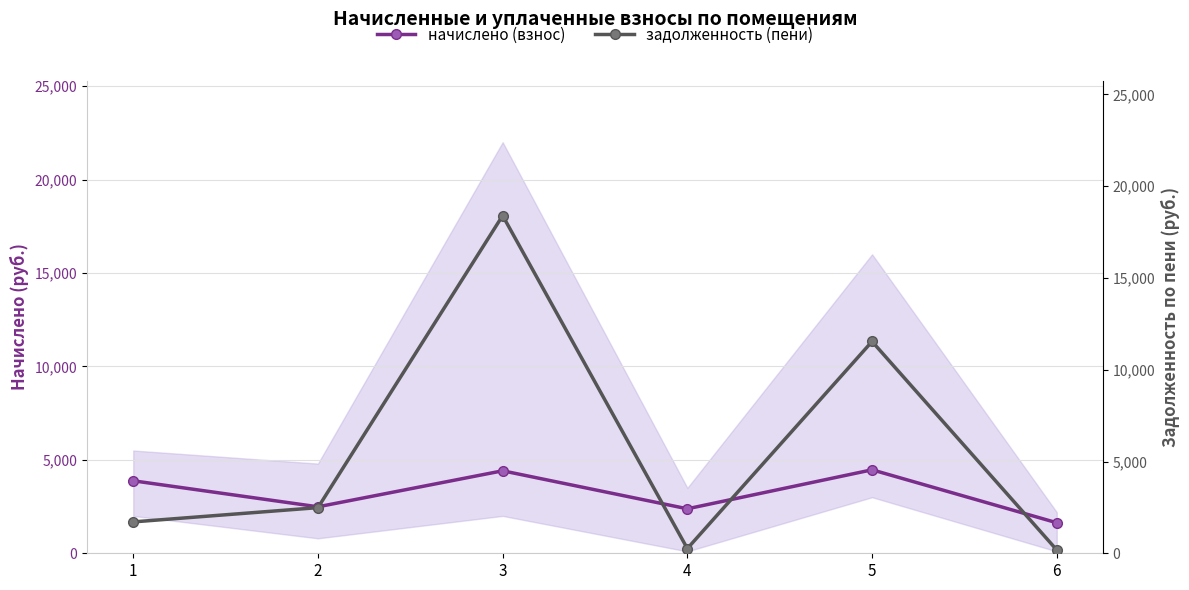

What are all the series names shown in the legend?

начислено (взнос), задолженность (пени)